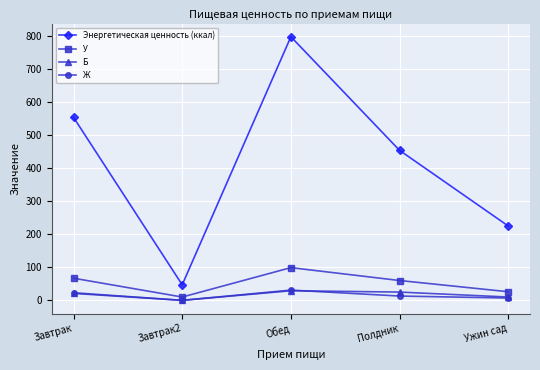

Which label corresponds to the largest value in the chart?

Обед